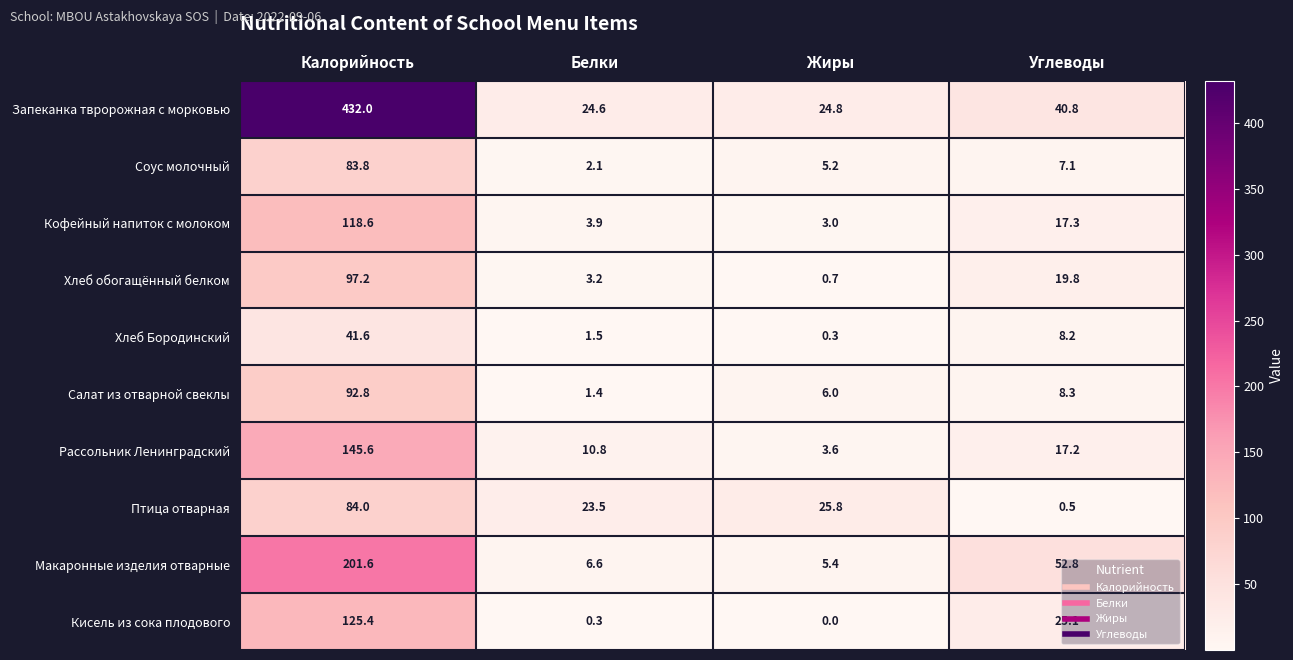

What is the difference between the maximum and minimum values in the Кисель из сока плодового series?

125.4